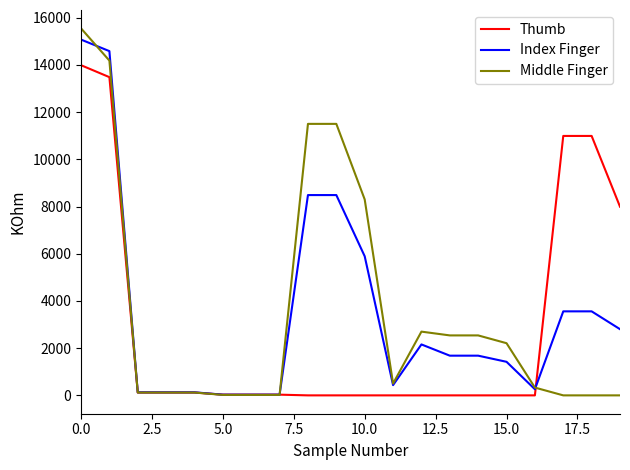

What is the maximum value for Index Finger?

15070.3